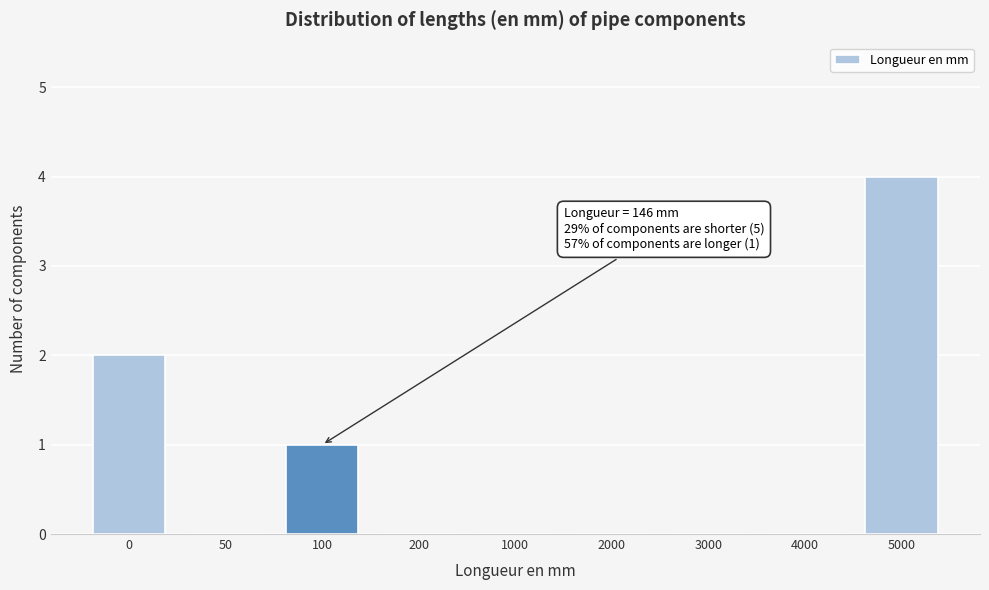

Reading left to right, what are all the values shown in this chart?

0=2	50=0	100=1	200=0	1000=0	2000=0	3000=0	4000=0	5000=4